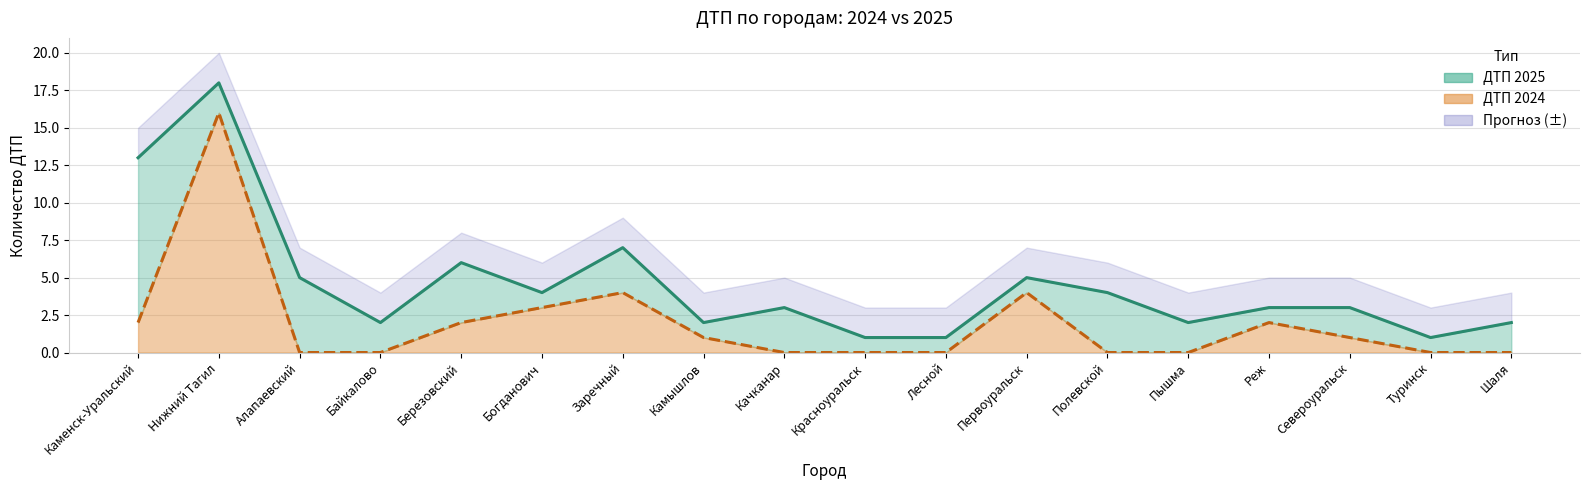

True or false: ДТП 2024 and ДТП 2025 intersect in this chart.

False